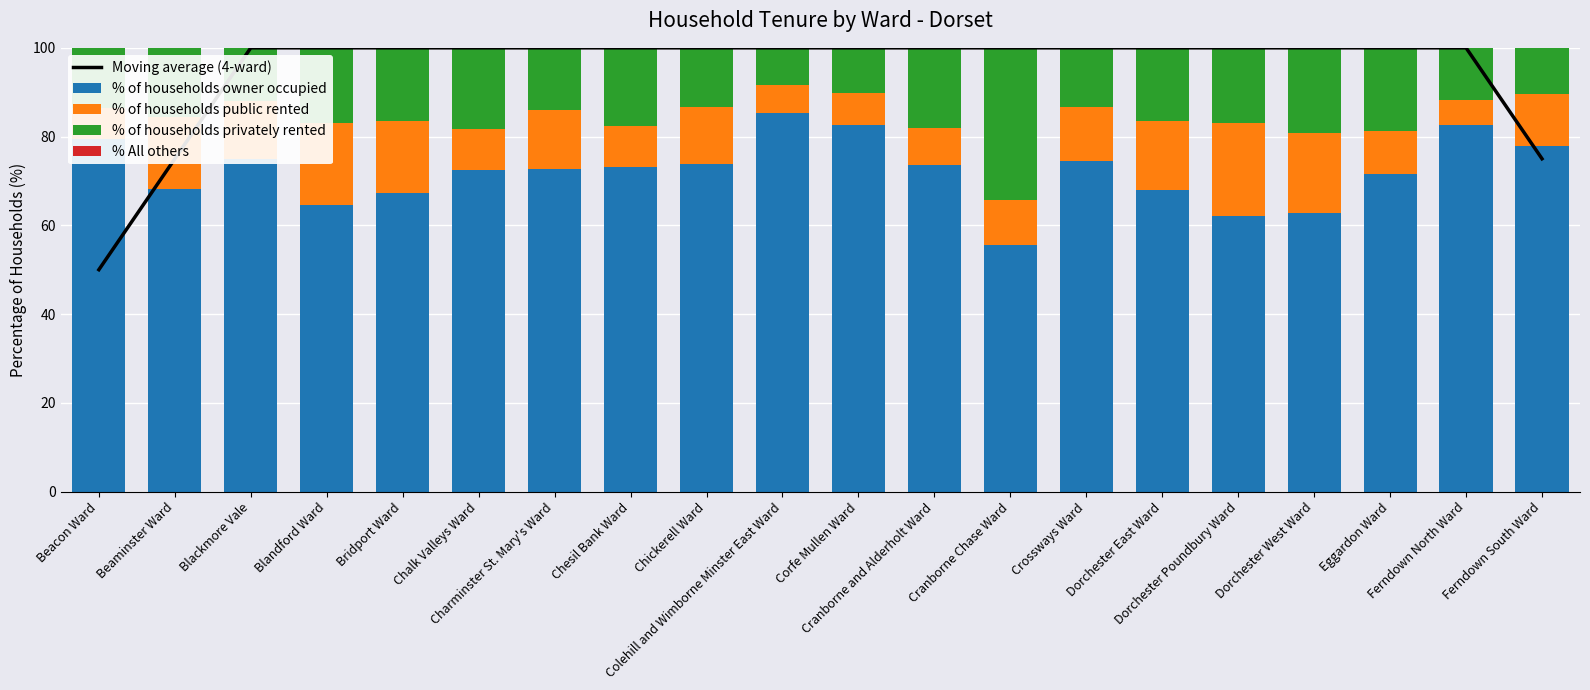

At how many categories does at least one series exceed 46?

20